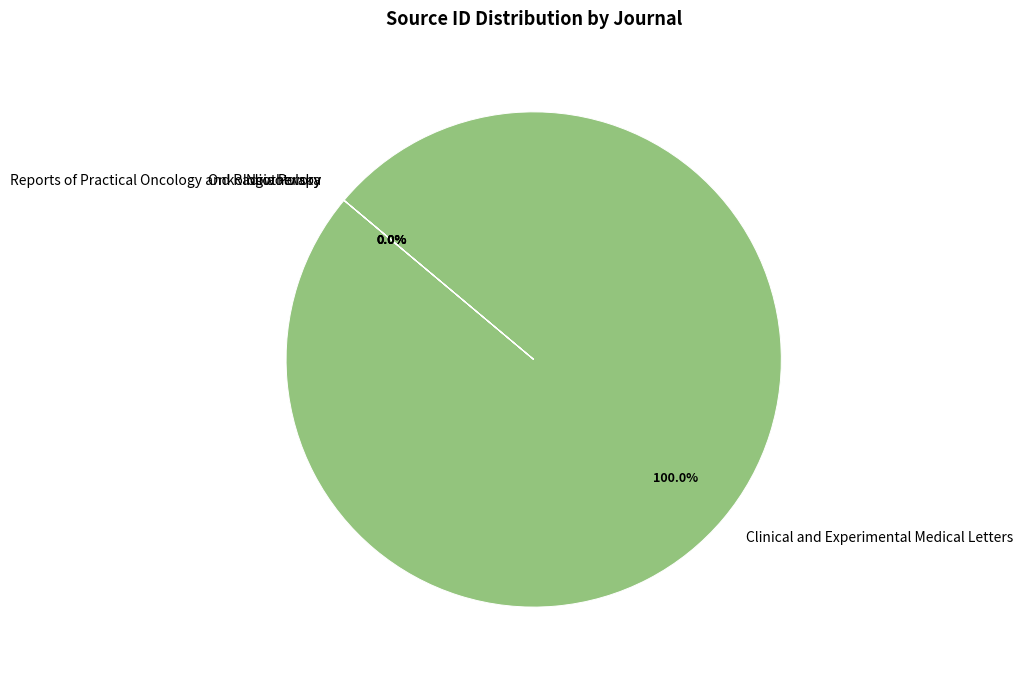

Is the sum of Onkologia Polska and Clinical and Experimental Medical Letters greater than half?

Yes